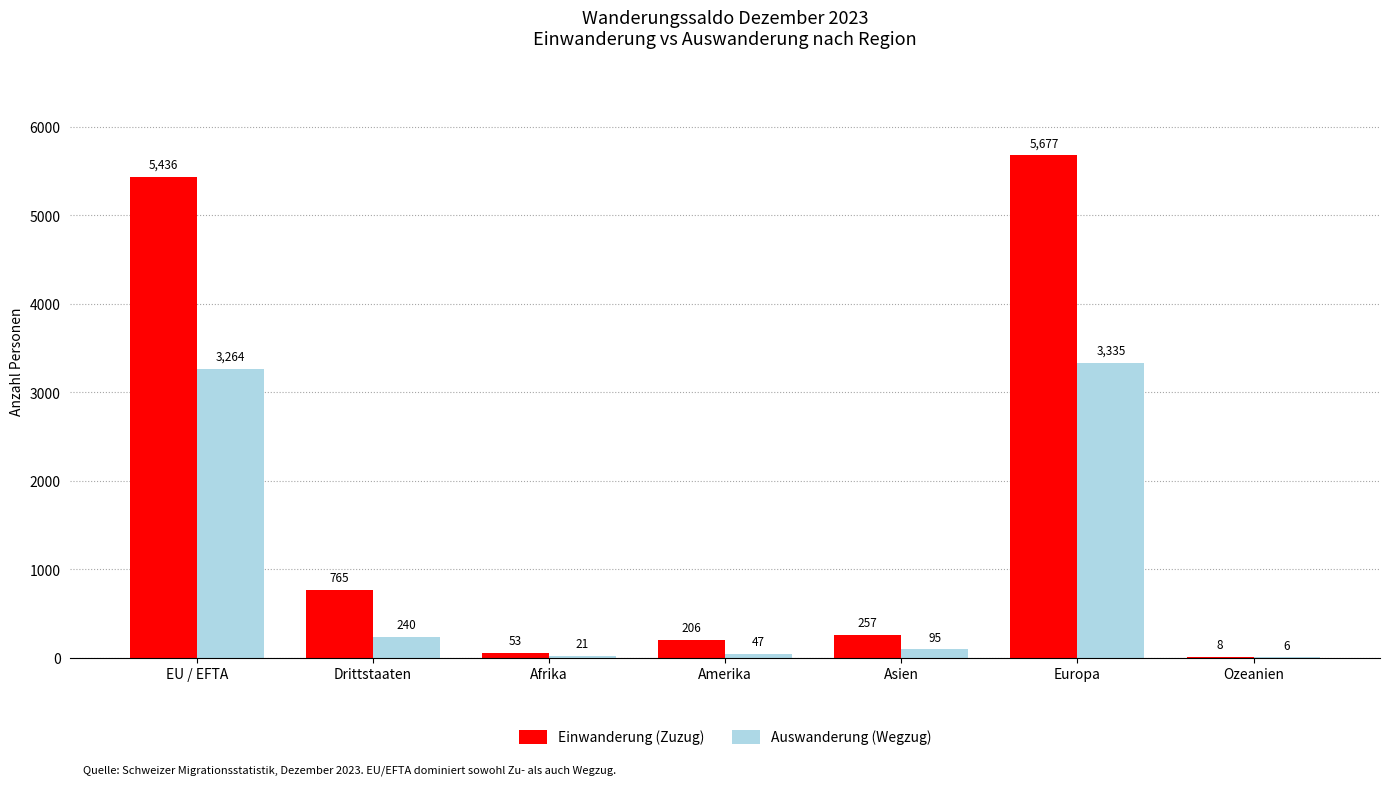

Which series changed the most between Asien and Europa?

Einwanderung (Zuzug)